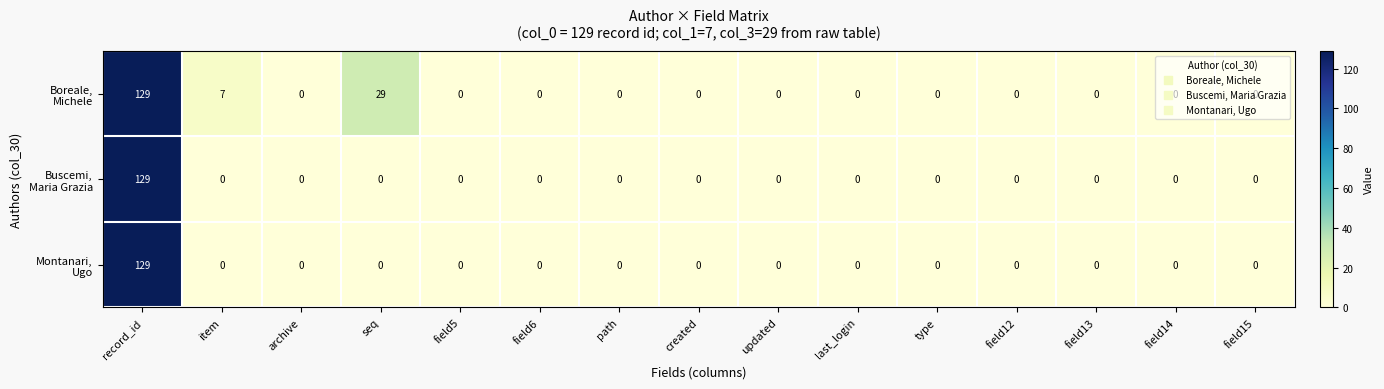

At which category is the sum across all series the highest?

record_id